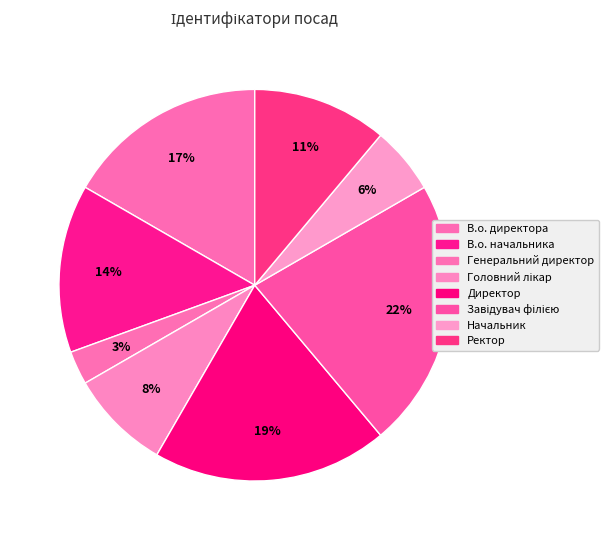

Between Директор and Завідувач філією, which is larger?

Завідувач філією